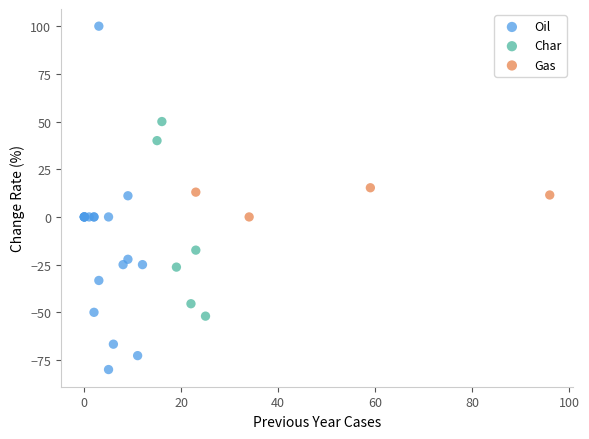

Which series reaches the maximum Y coordinate?

Oil